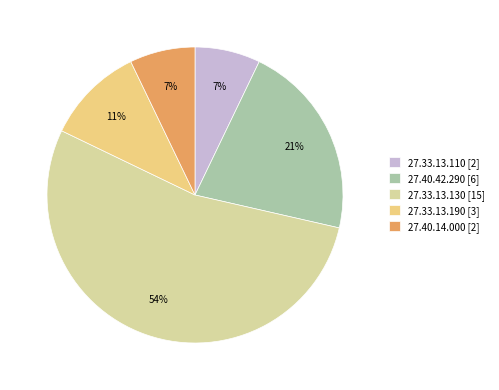

To the nearest percent, what is the combined percentage of 27.33.13.110 [2] and 27.33.13.190 [3]?

18%